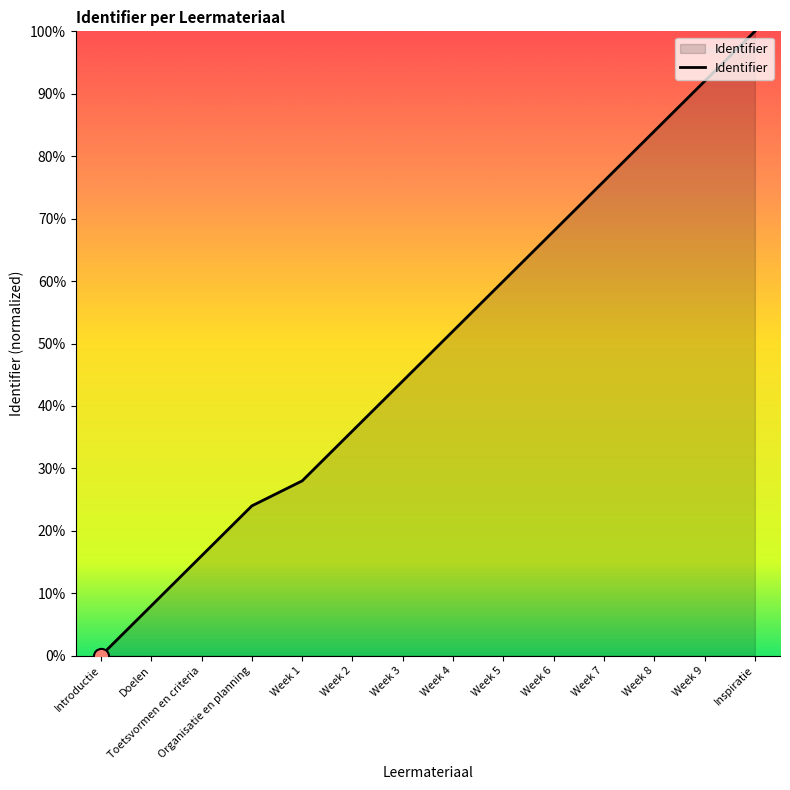

Between Week 1 and Inspiratie, which is larger?

Inspiratie